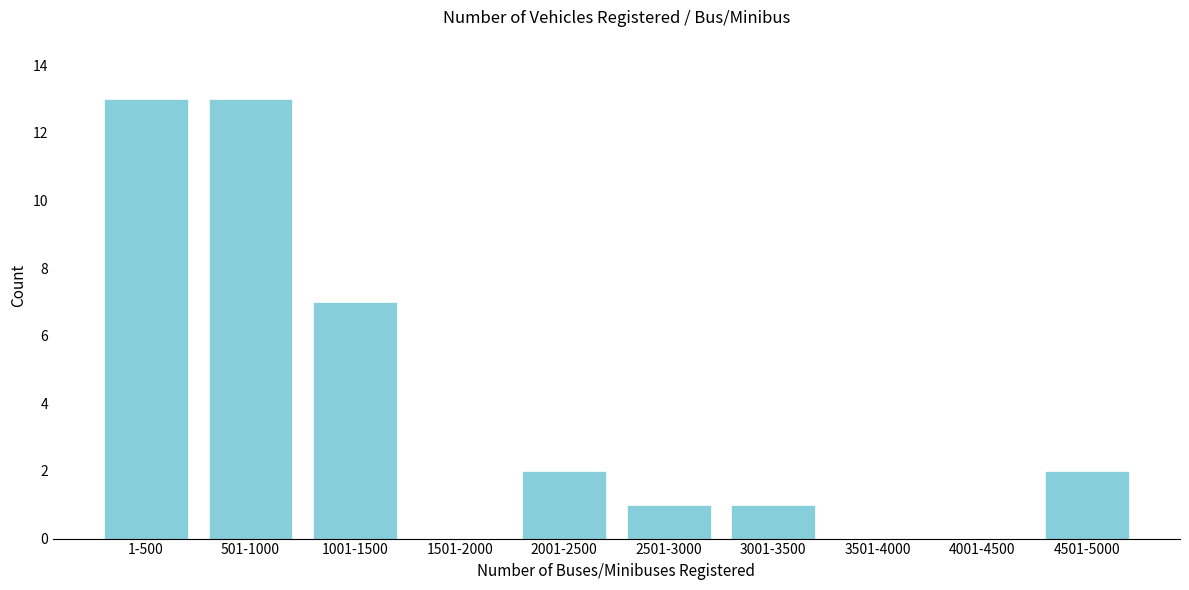

Reading left to right, extract all data points from this chart.

1-500=13	501-1000=13	1001-1500=7	1501-2000=0	2001-2500=2	2501-3000=1	3001-3500=1	3501-4000=0	4001-4500=0	4501-5000=2